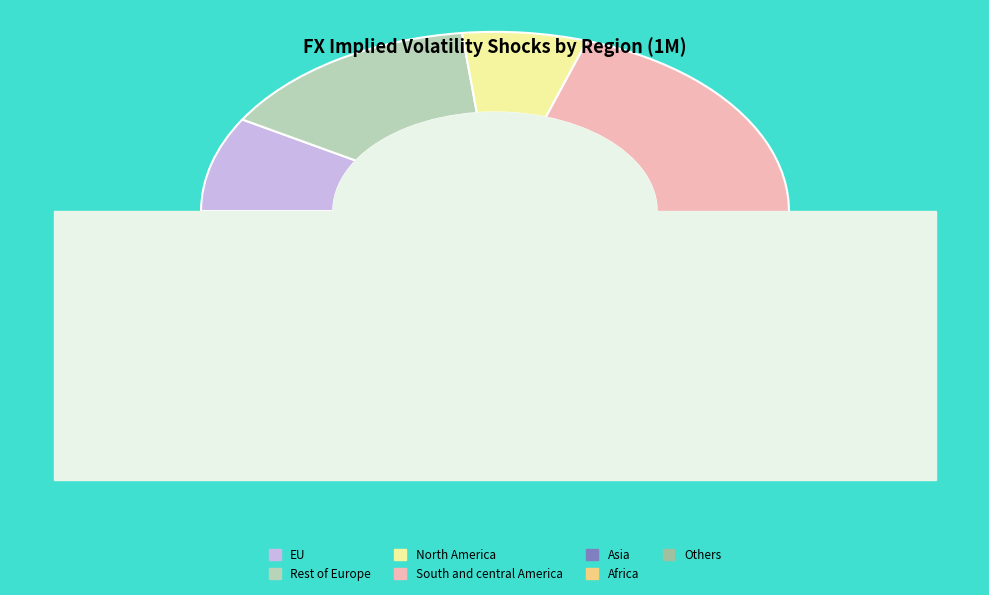

Does EU represent more than half of the total?

No